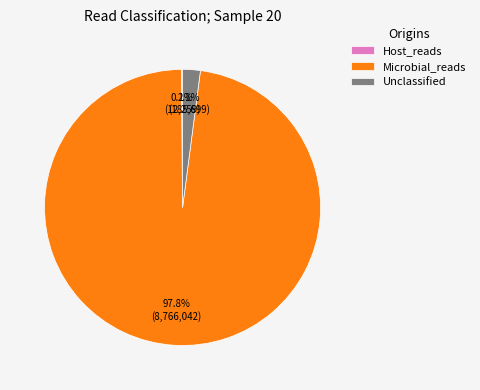

What percentage is NOT represented by Microbial_reads?

2.2%